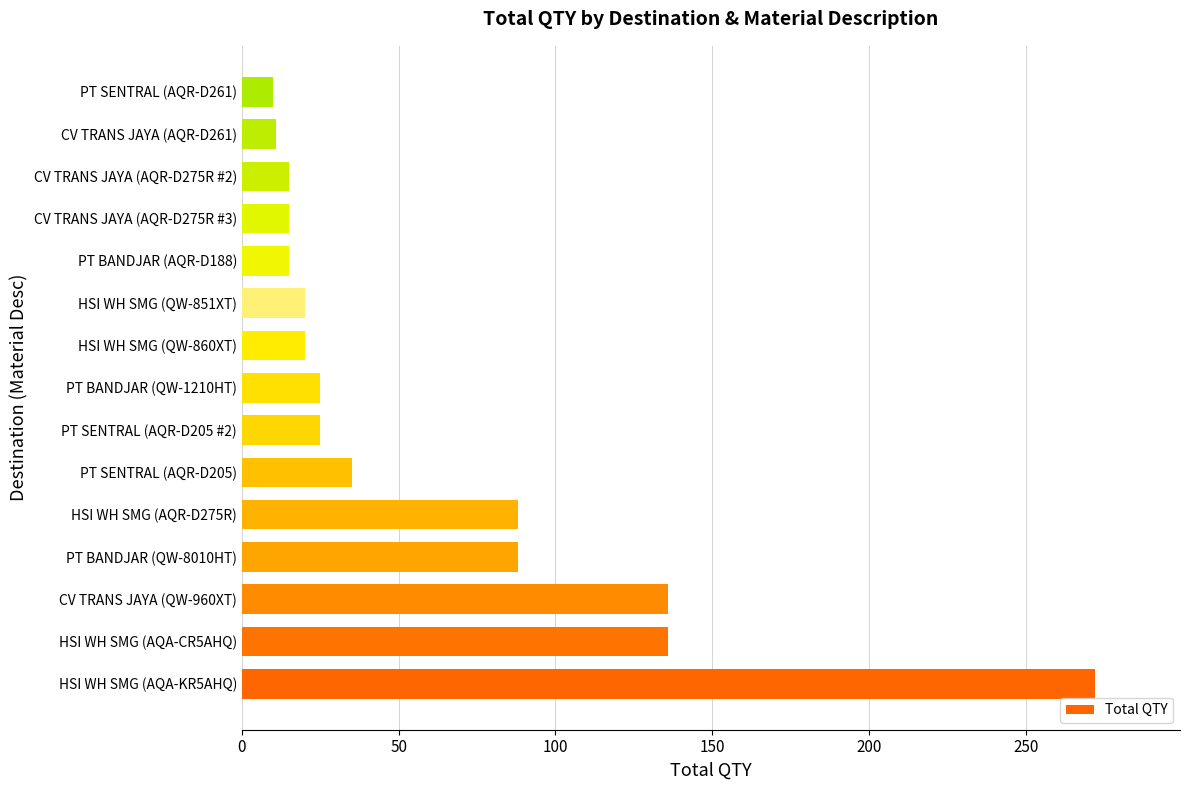

True or false: the data shows 15 at PT BANDJAR (AQR-D188).

True